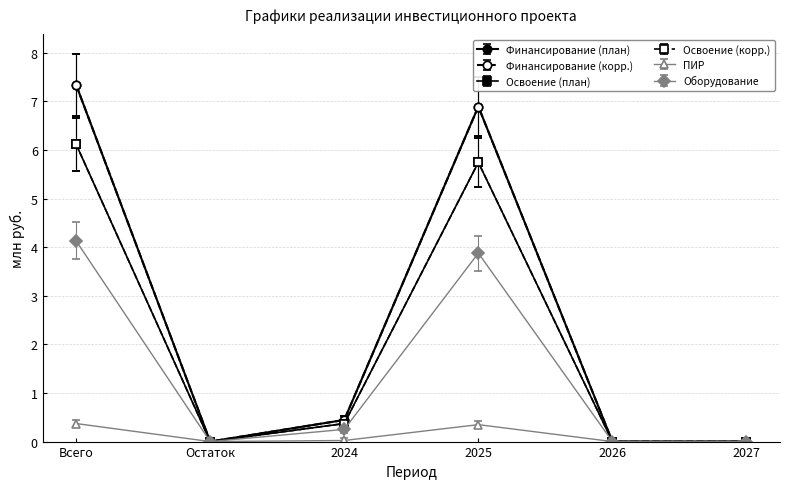

What is the spread (max minus min) of values at 2025?

6.5